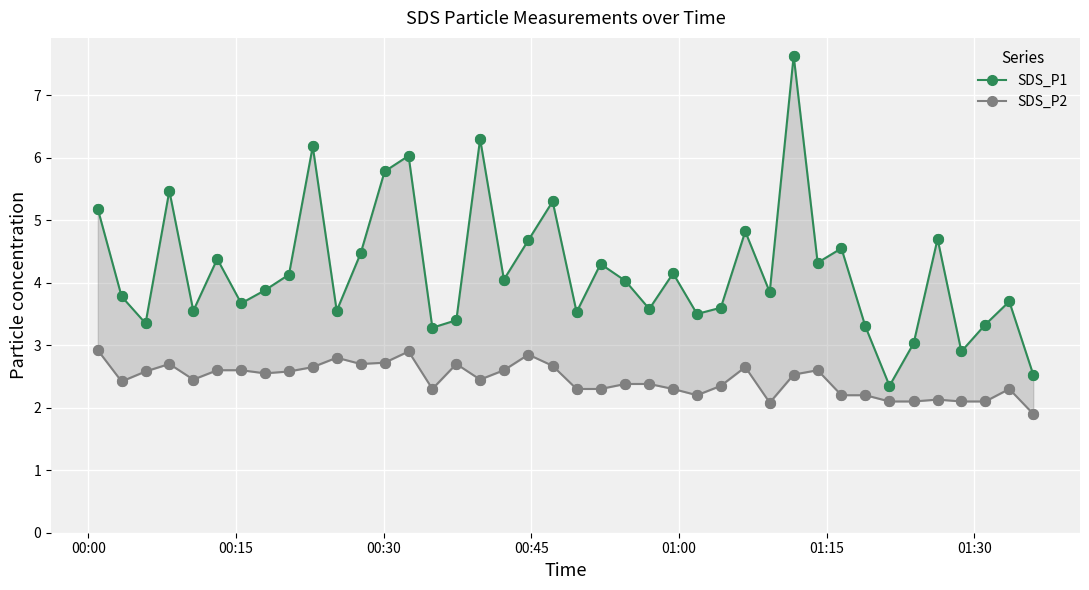

What are all the series names shown in the legend?

SDS_P1, SDS_P2